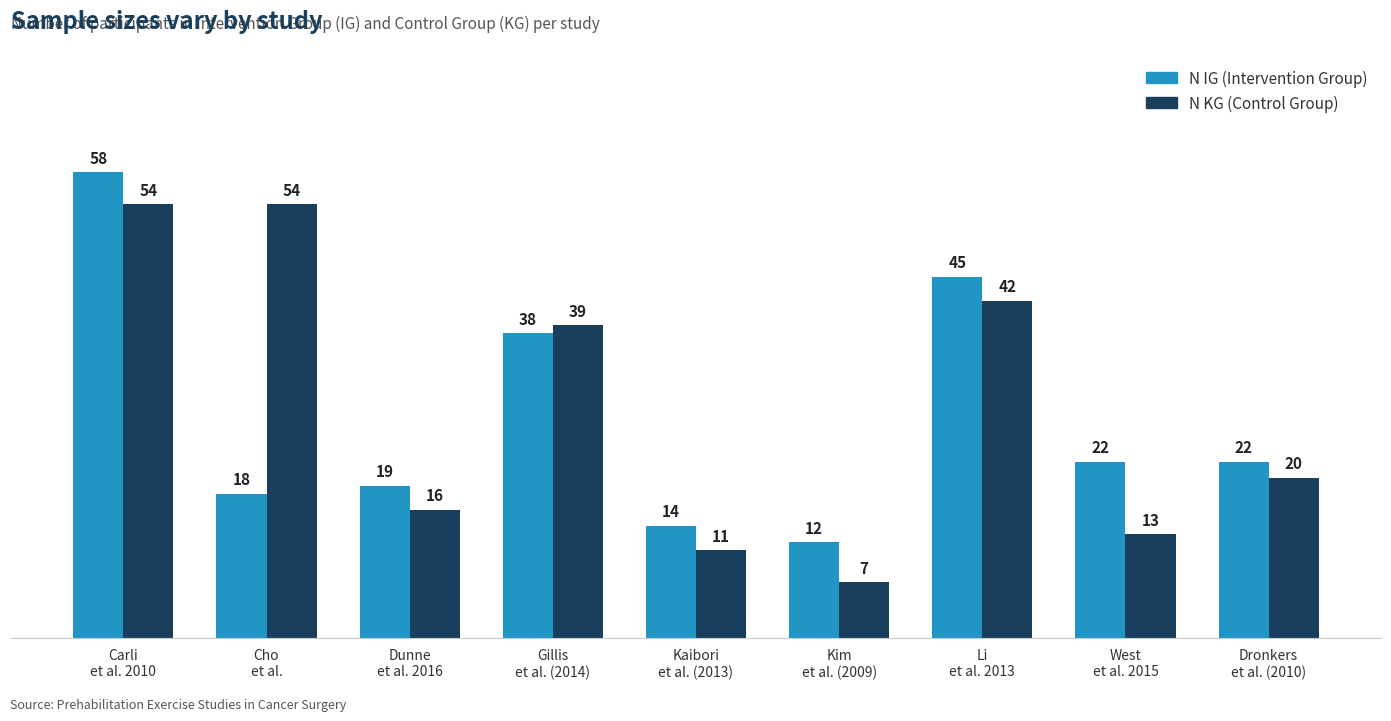

How many distinct data groups are displayed?

2